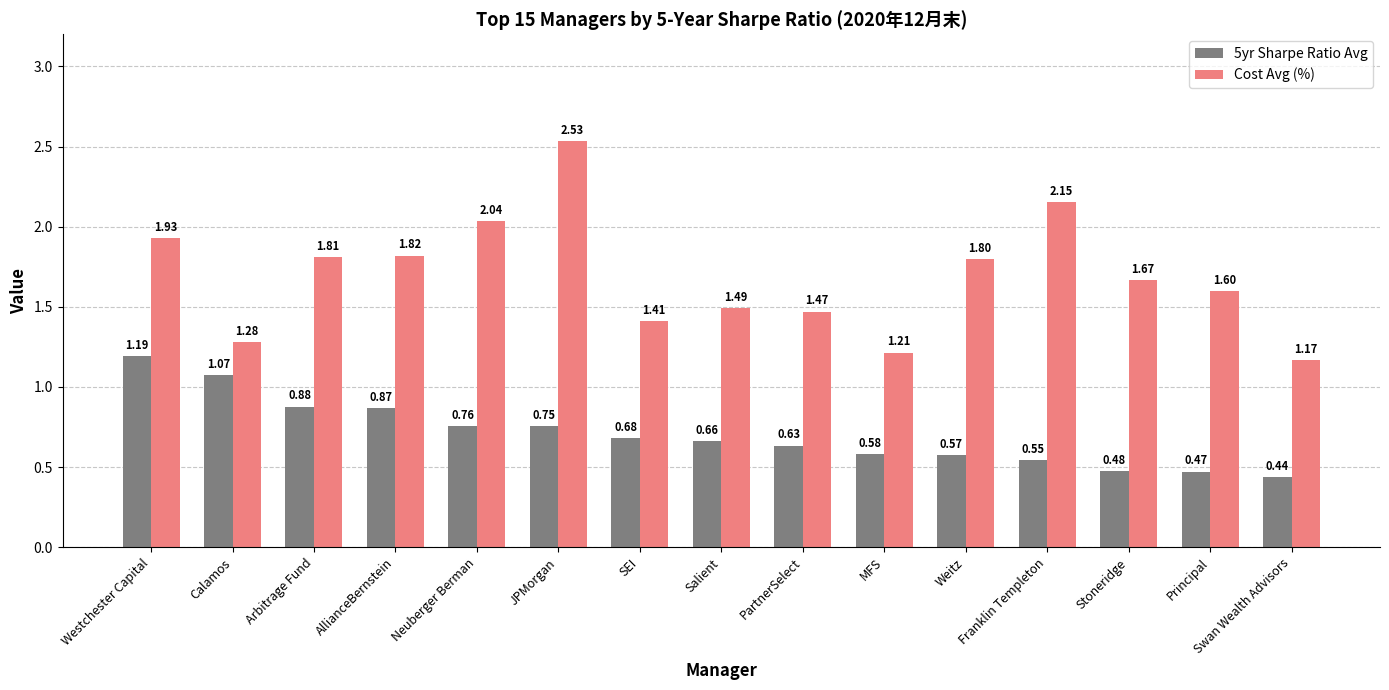

At how many categories does at least one series exceed 2?

3